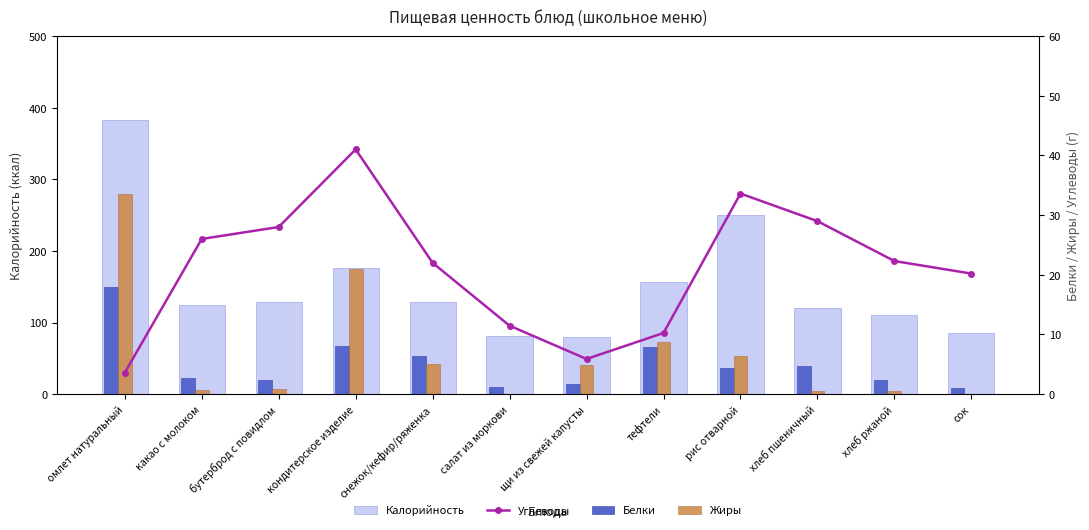

The value of Белки at снежок/кефир/ряженка is 6.4. True or false?

True